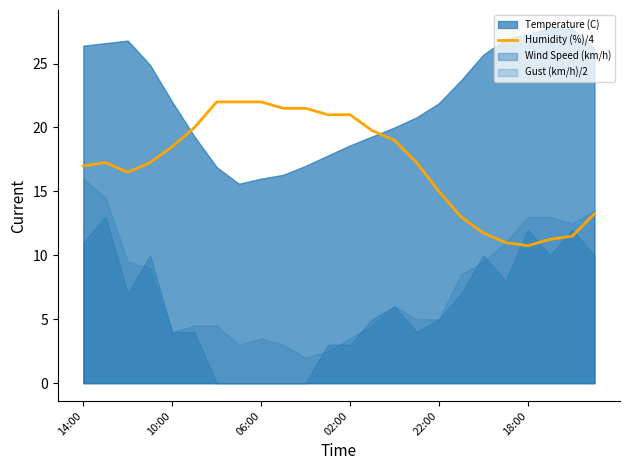

What is the maximum value for Humidity (%)/4?

22.0